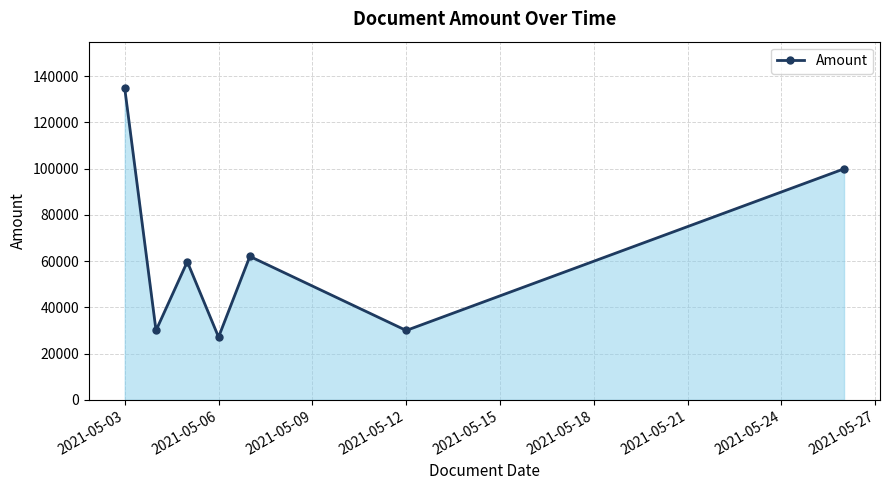

True or false: the data has more than 1 interior local peaks.

True